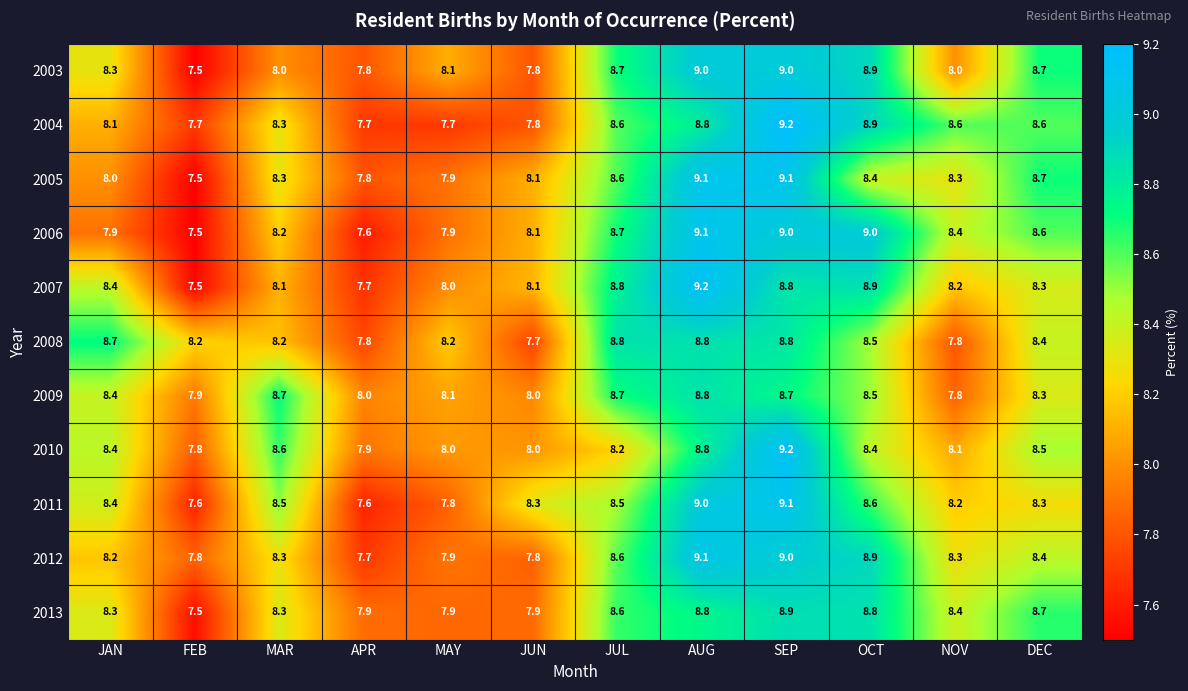

Is the value of 2006 at NOV greater than the value of 2005 at DEC?

No